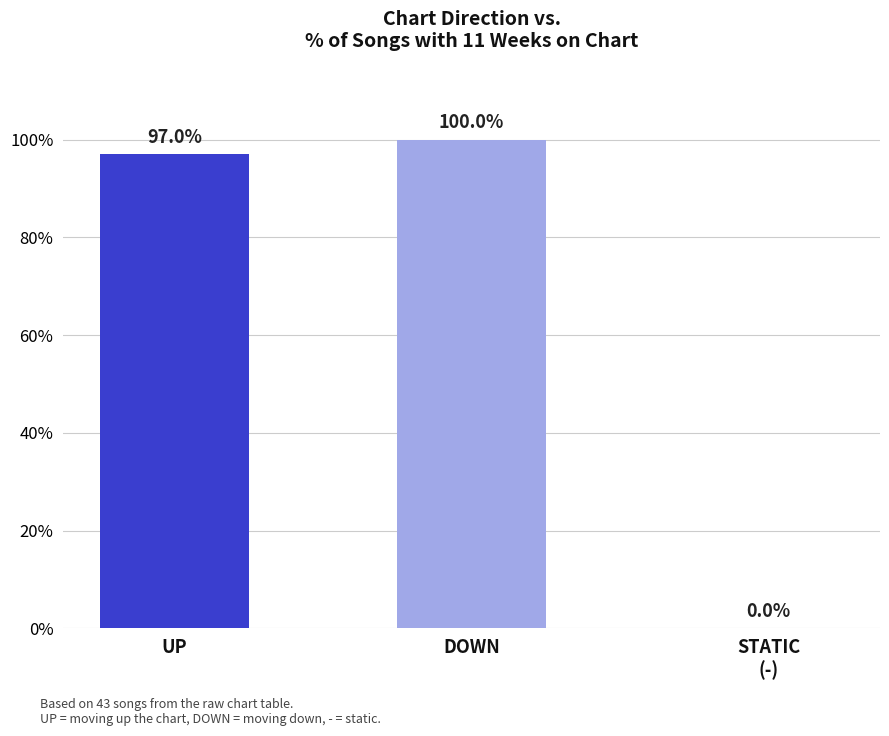

How many values are above zero?

2